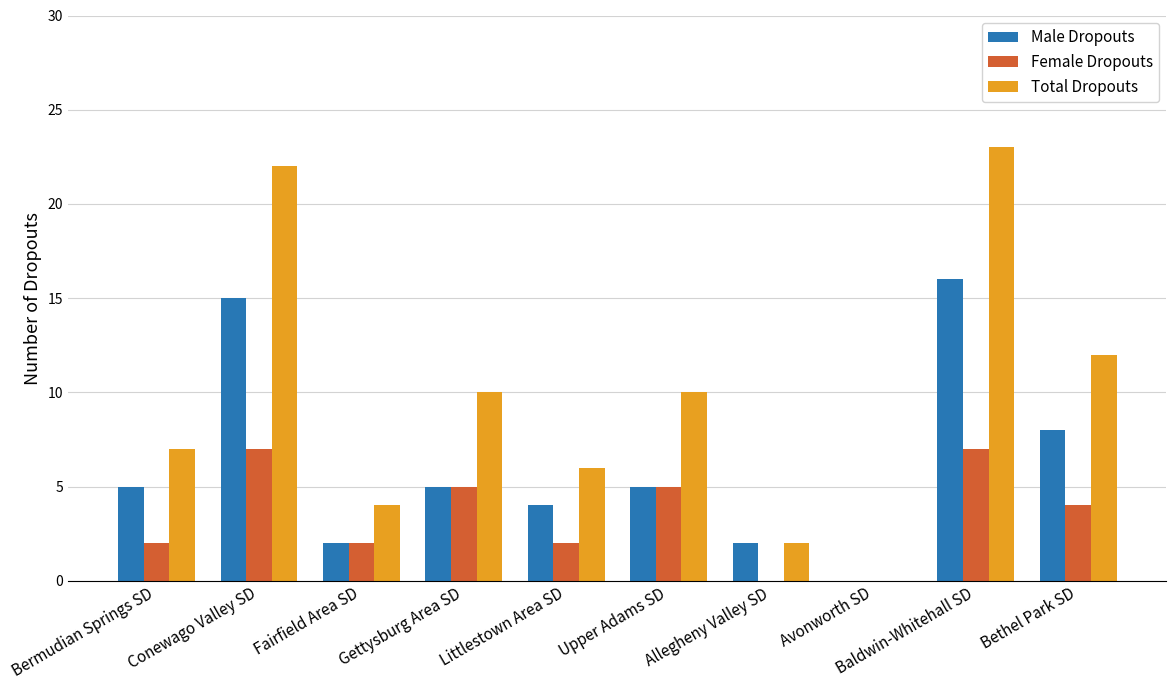

What is the total value across all series at Fairfield Area SD?

8